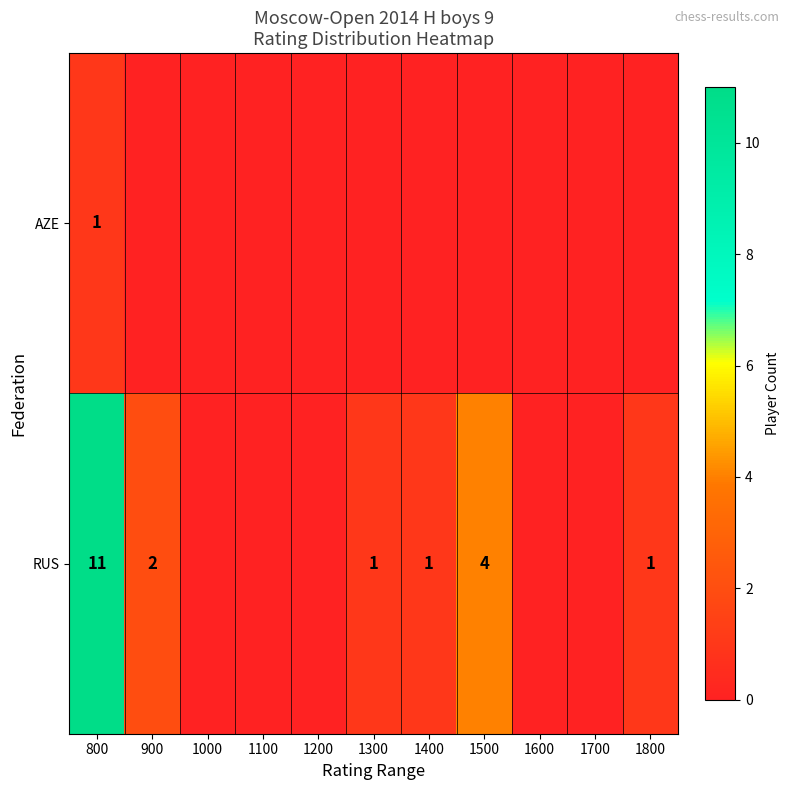

At 800, list the series in order from largest to smallest.

RUS, AZE